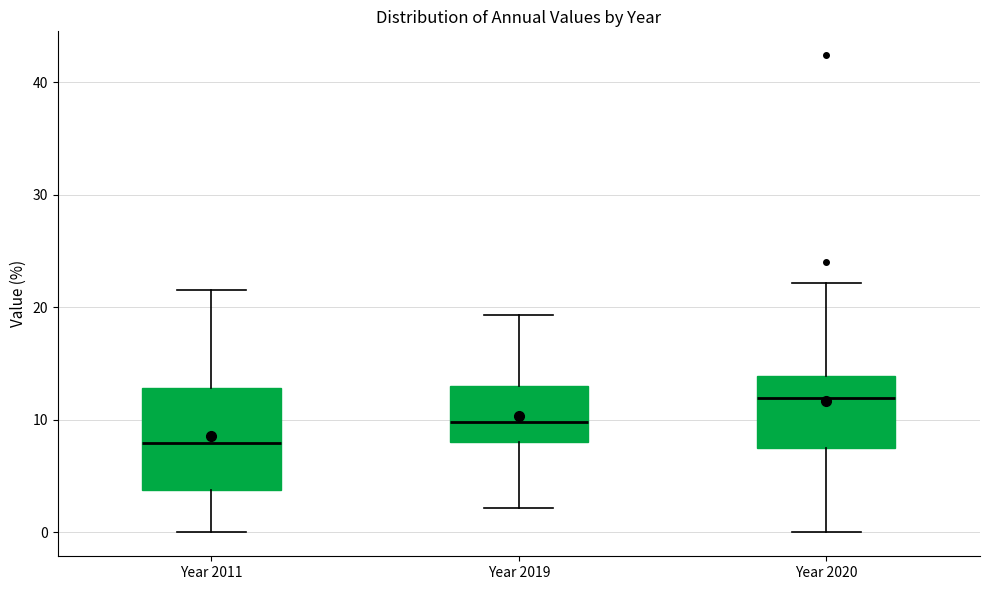

Reading left to right, read every box against the y-axis: the position of its median line, the range the box covers, and the ends of its whiskers. The values are not printed on the chart, so give them approximately, as read against the axis.

Year 2011: median 8, box 4 to 13, whiskers 0 to 22
Year 2019: median 10, box 8 to 13, whiskers 2 to 19
Year 2020: median 12, box 7 to 14, whiskers 0 to 22